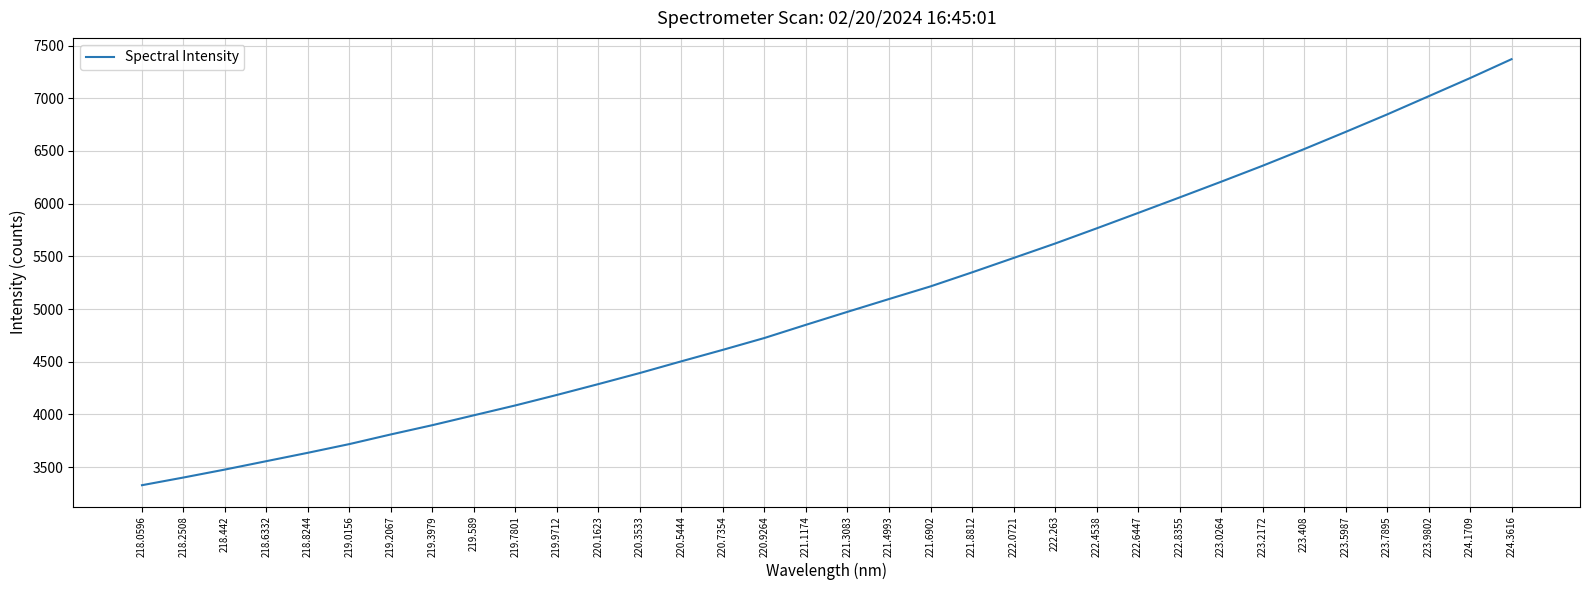

Reading left to right, list all the values displayed in this chart.

3328.5	3401.5	3477.1	3556.8	3636.3	3718.9	3810.6	3898.4	3992.2	4085.8	4185.3	4288.2	4393.4	4504.4	4613.4	4725.6	4850.6	4973.6	5094.9	5215.0	5347.9	5484.3	5621.3	5765.1	5911.4	6058.7	6207.6	6359.2	6517.3	6680.3	6846.1	7018.6	7191.3	7370.8